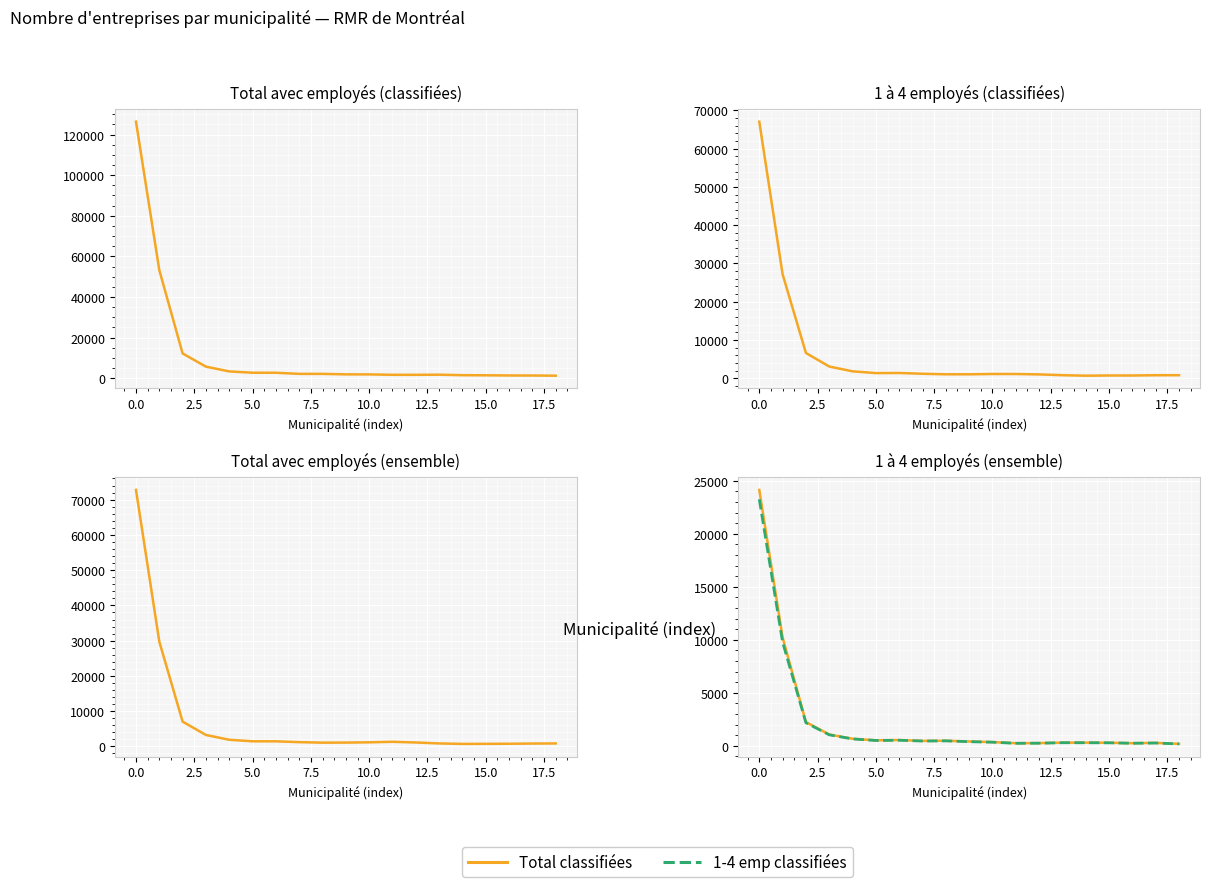

True or false: 1 à 4 employés (ensemble) has a value of 184 at 20.0.

False